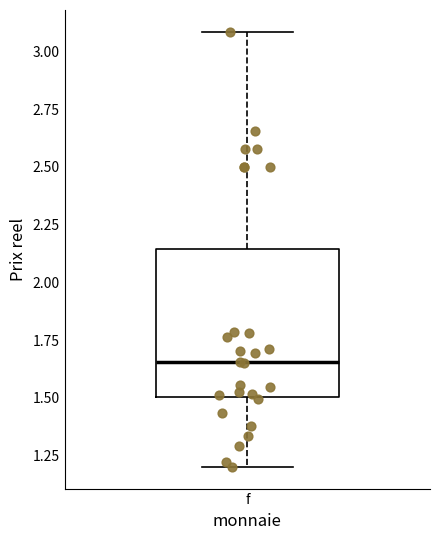

Read this box plot against the y-axis: the position of the median line, the range covered by the box, and the ends of both whiskers. The values are not printed on the chart, so give them approximately, as read against the axis.

median 1.65, box 1.50 to 2.15, whiskers 1.20 to 3.10